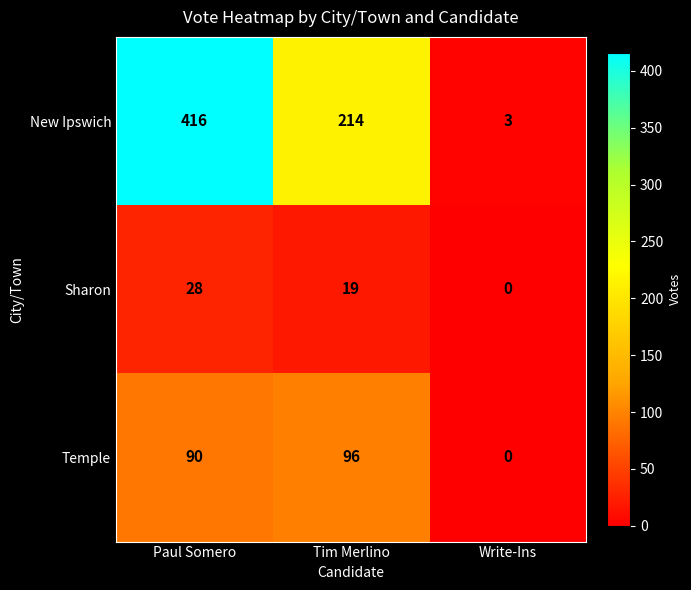

At which label is Temple closest to 48?

Paul Somero